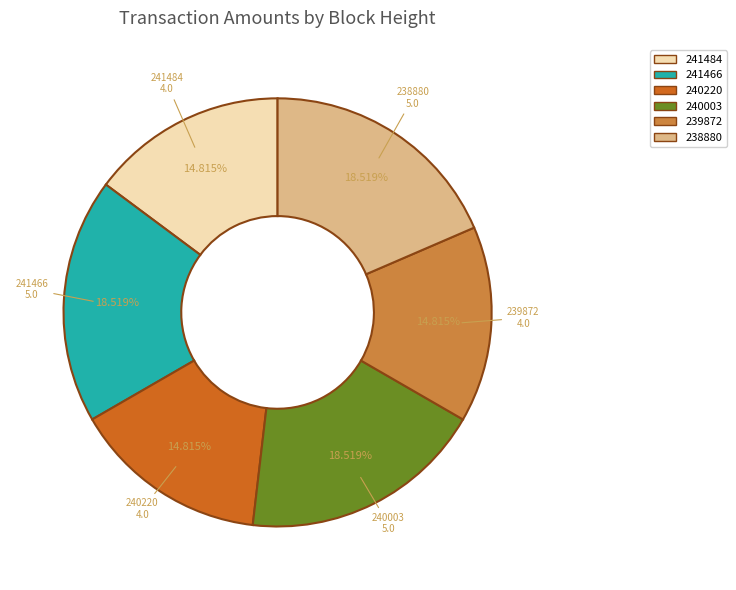

Is 241484 the majority of the pie?

No